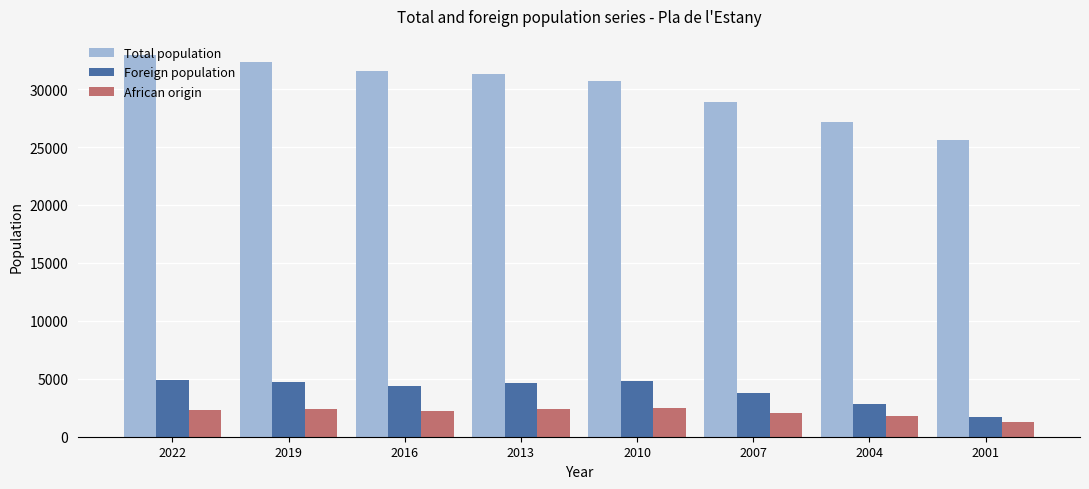

What is the difference between the African origin values at 2007 and 2022?

203